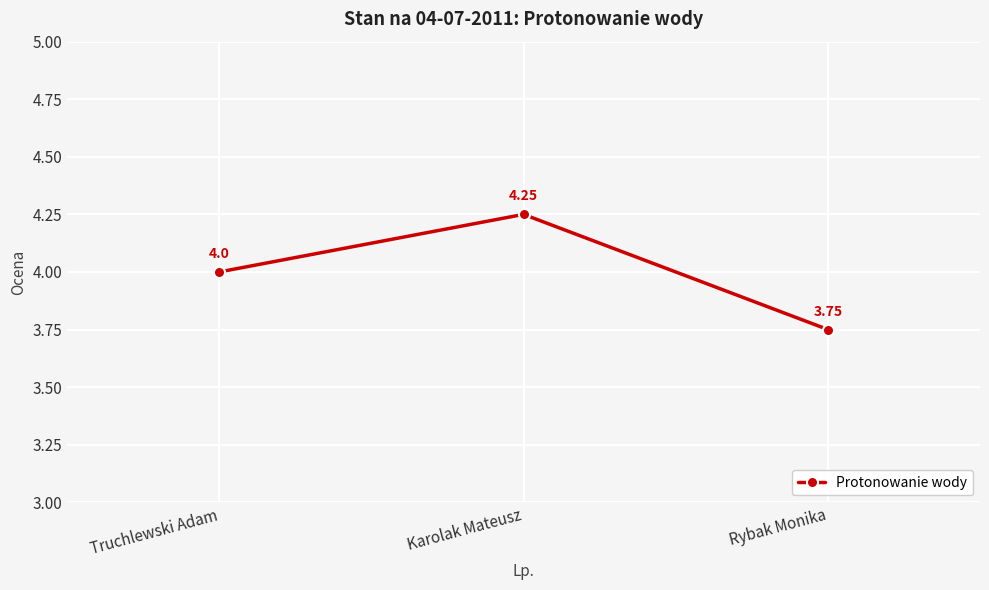

What is the average value?

4.0